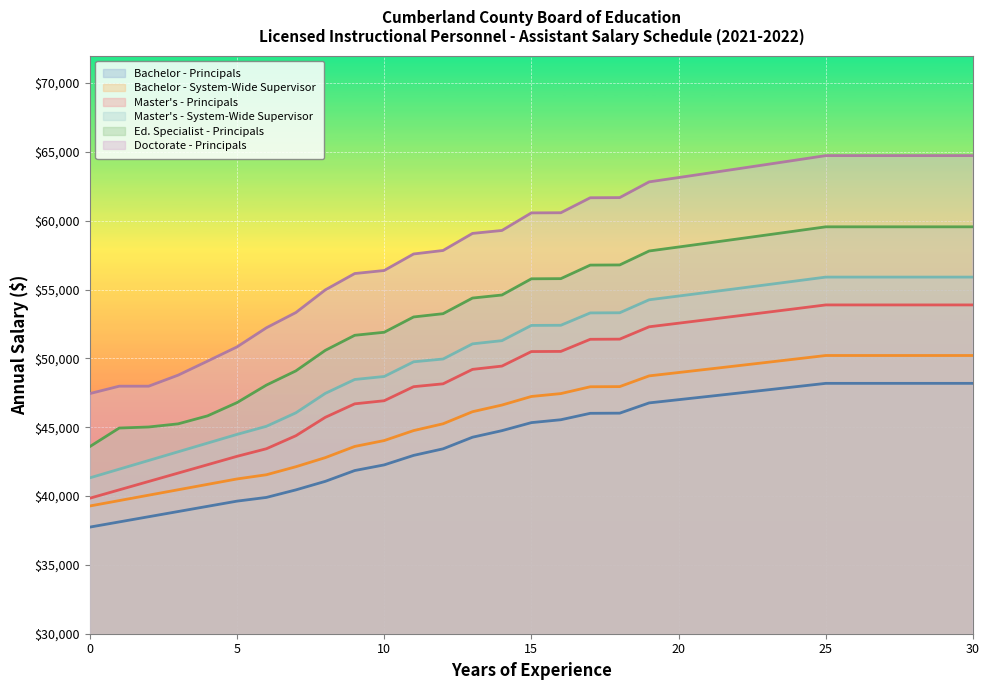

Which series has the largest total across all categories?

Doctorate - Principals